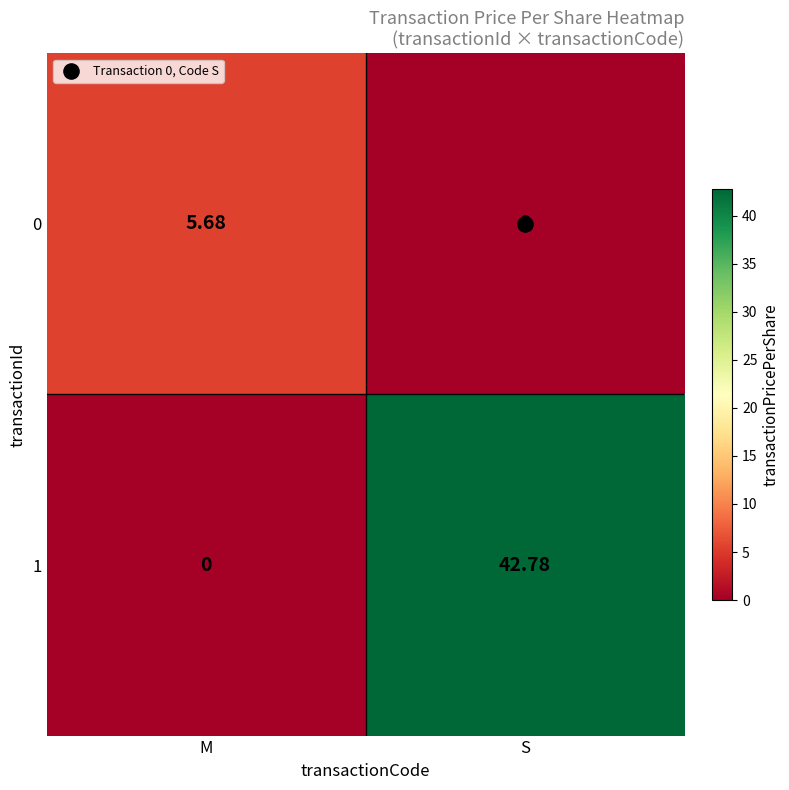

Where does the 0 series first go above 5?

M